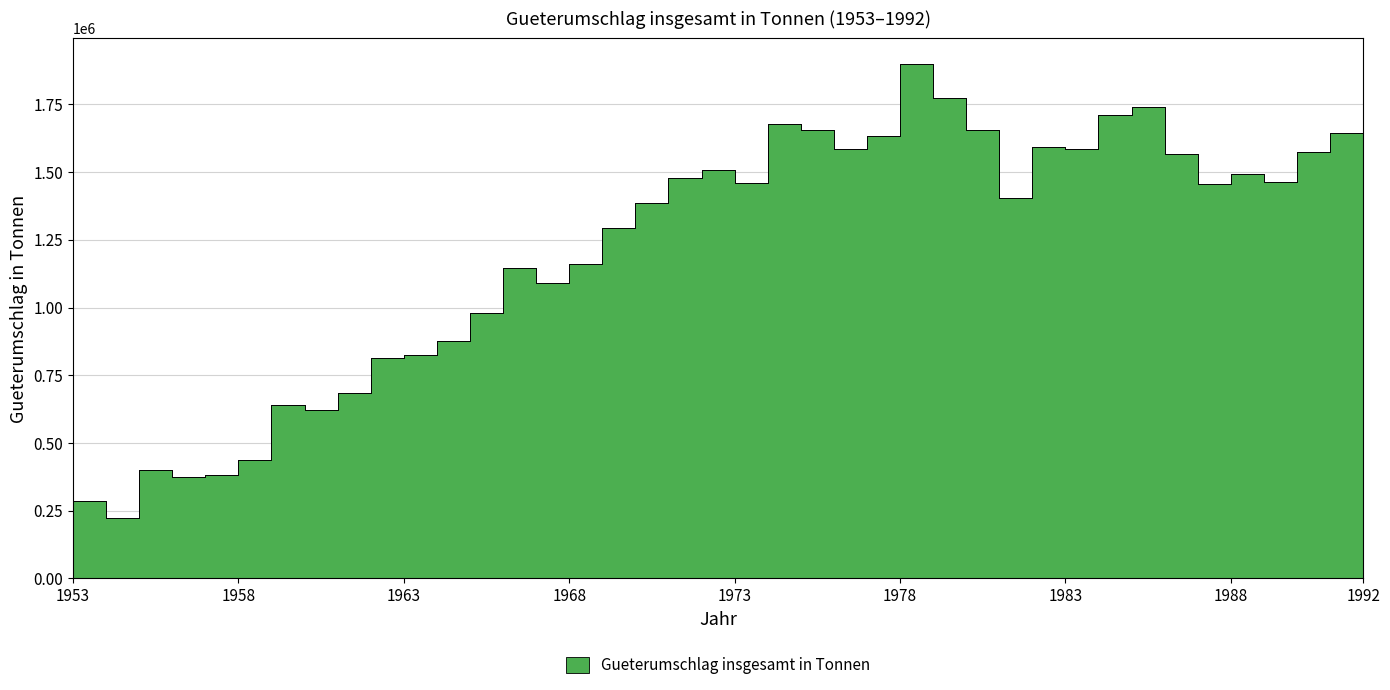

Does the chart display data point markers on the line(s)?

No